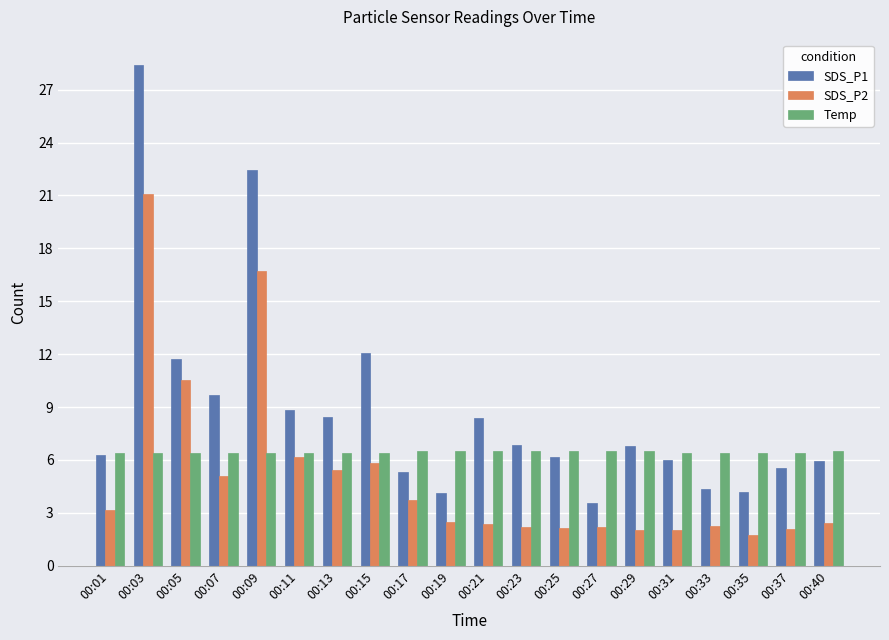

Does the chart contain stacked bars?

No